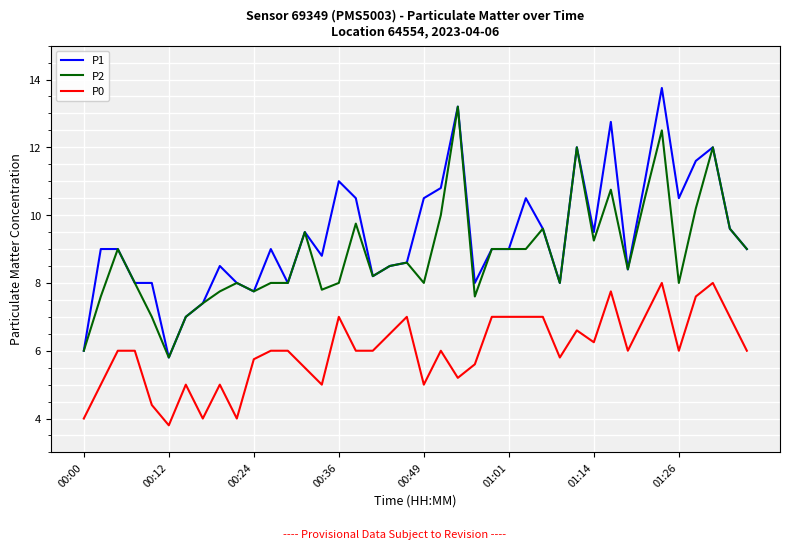

Which series has the largest total across all categories?

P1